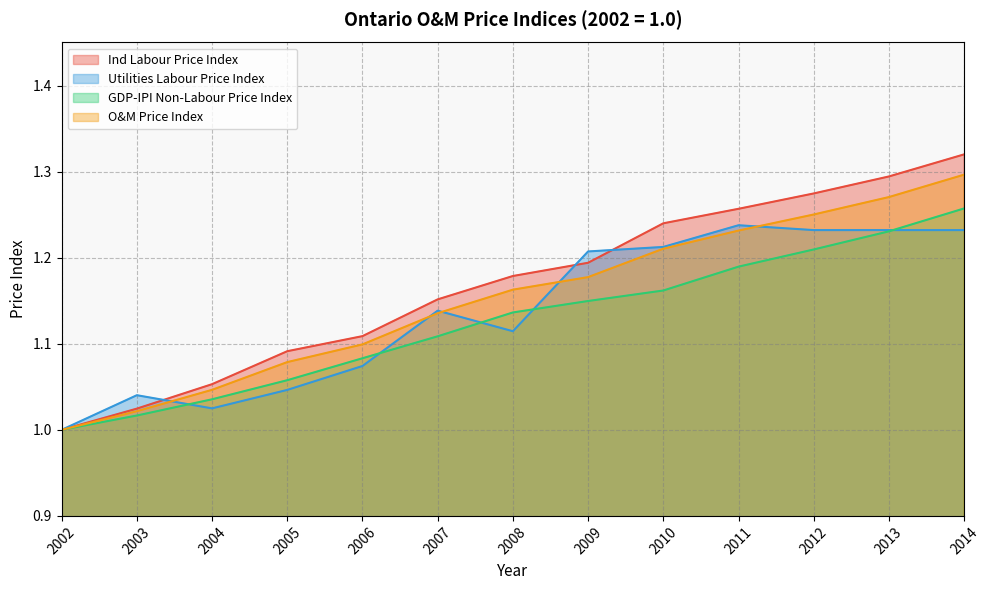

What is the value of the Utilities Labour Price Index point at the 4th from the left?

1.0